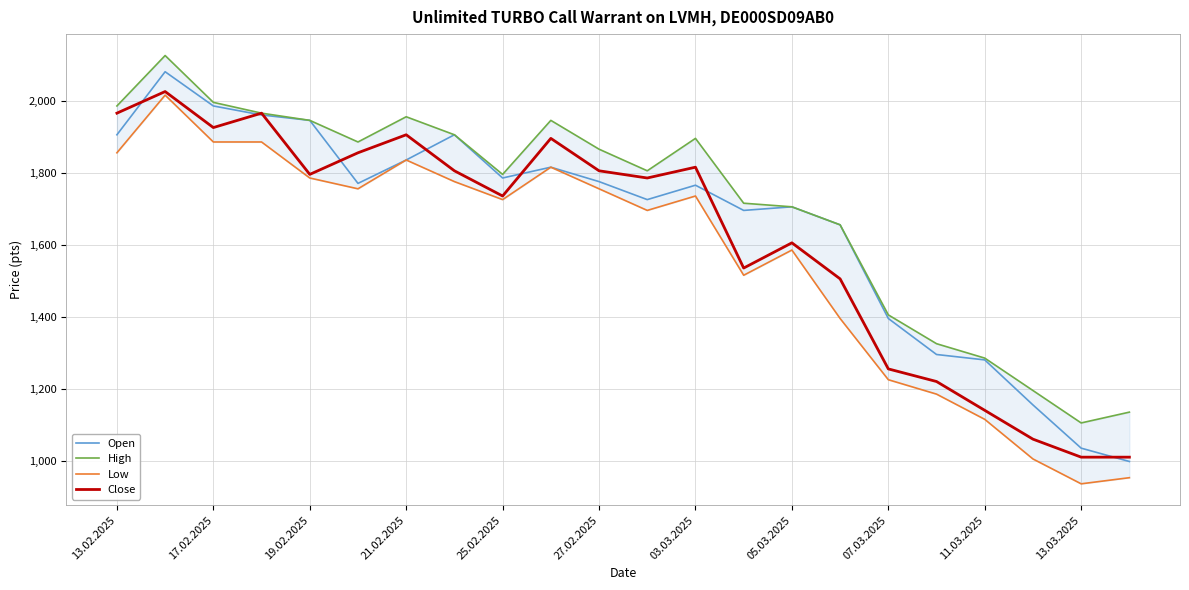

Rank the series by their average value, from lowest to highest.

Low, Close, Open, High